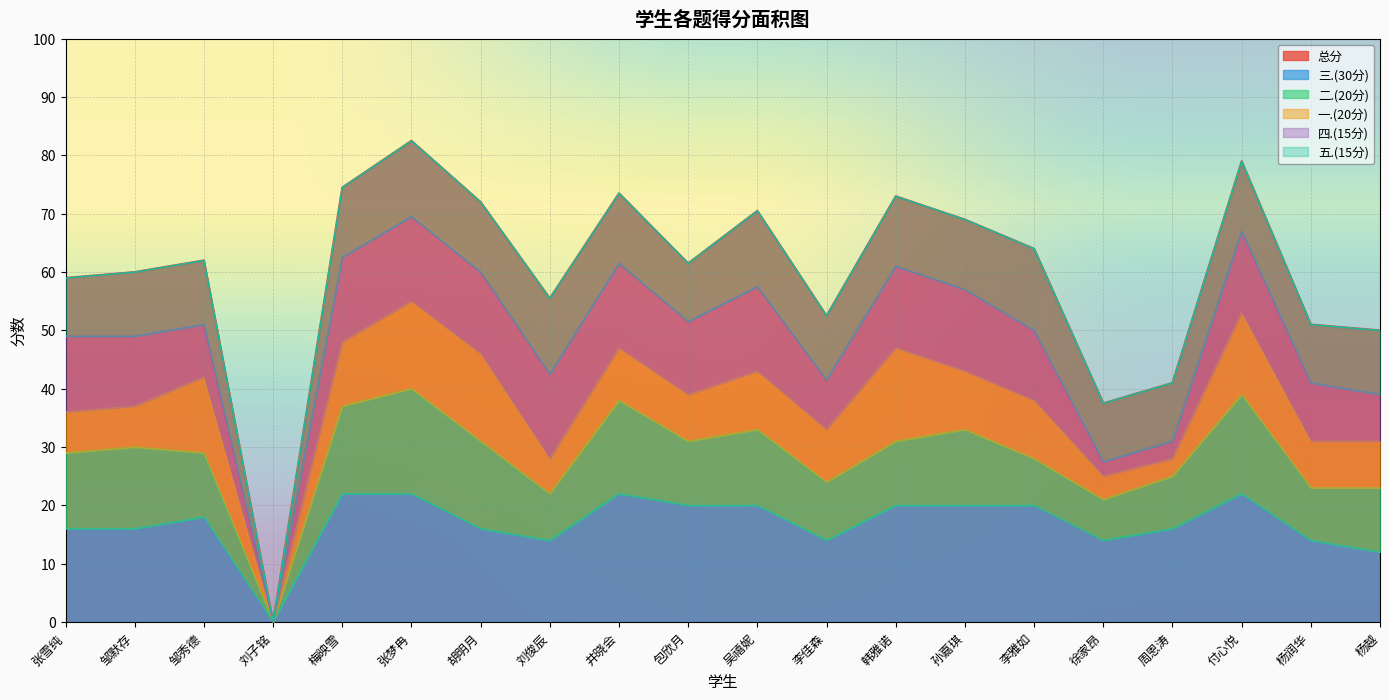

How many values in the 一.(20分) series exceed 9?

9